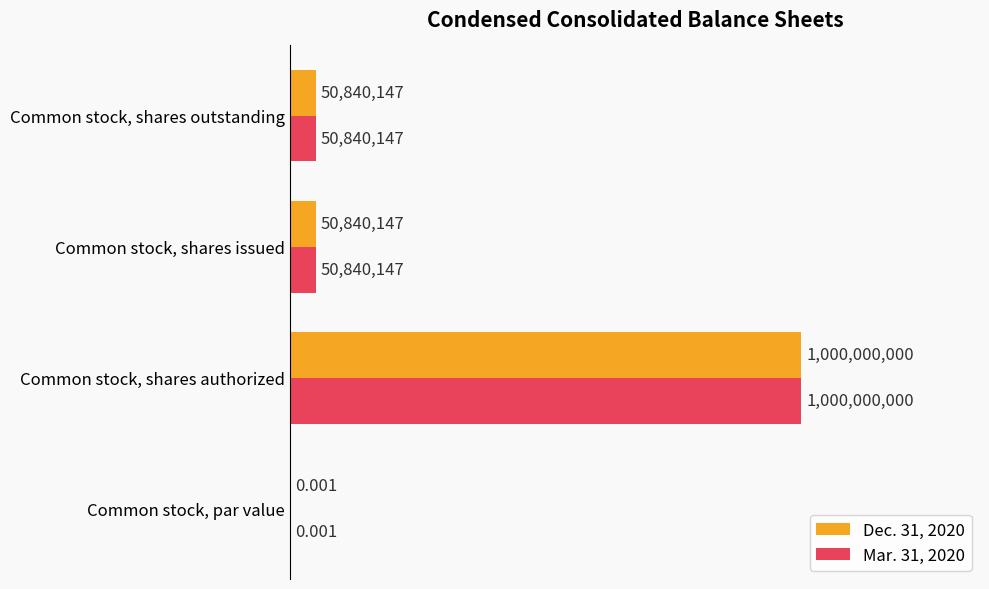

What are all the series names shown in the legend?

Dec. 31, 2020, Mar. 31, 2020